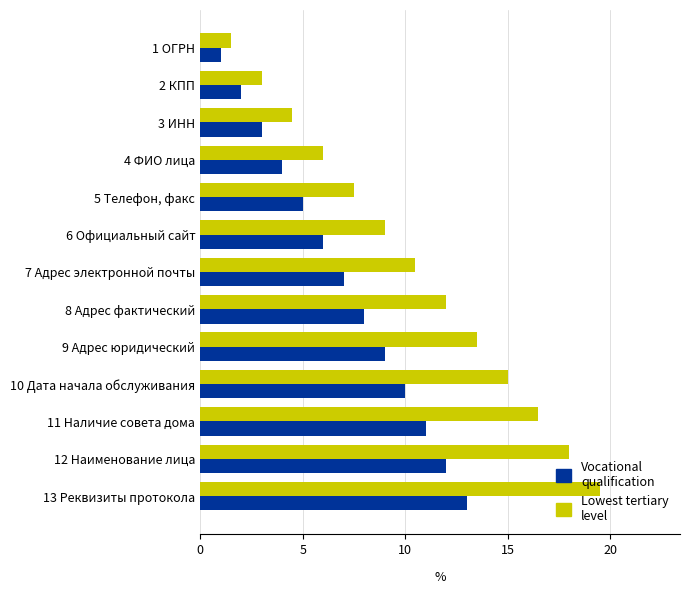

Is it true that Lowest tertiary level equals 18.0 at 12 Наименование лица?

True